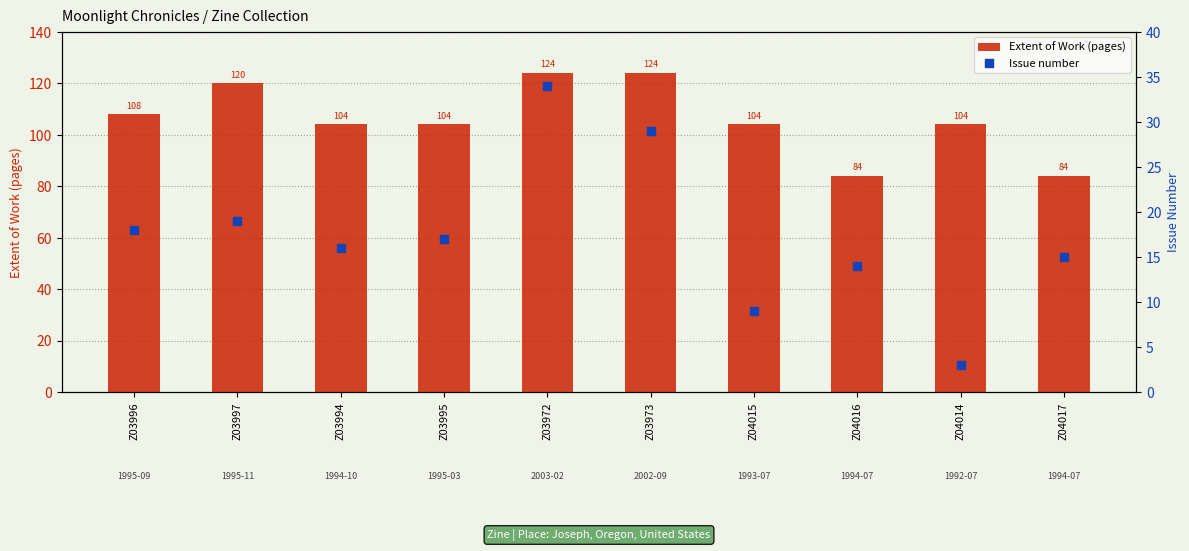

Which series reaches the maximum Y coordinate?

Extent of Work (pages)